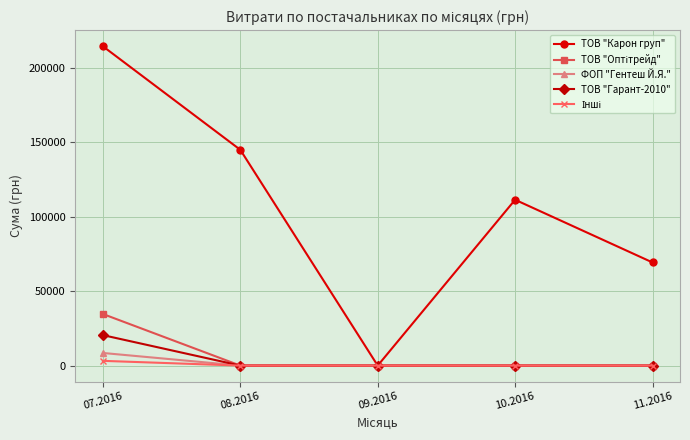

What is the difference between the highest and lowest values at 10.2016?

111346.2